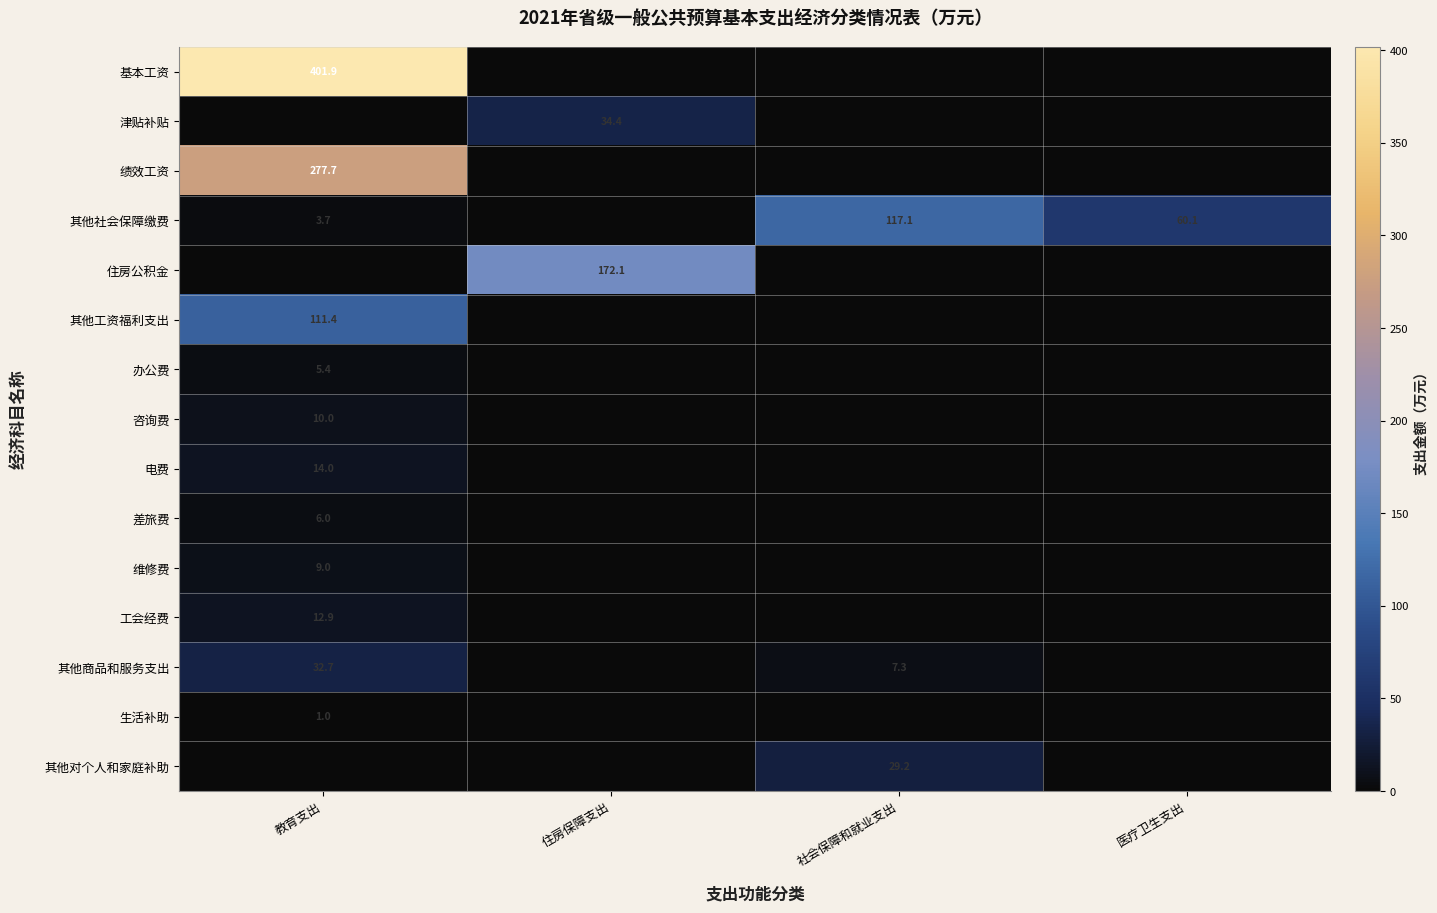

True or false: 生活补助 has a value of 1.5 at 教育支出.

False